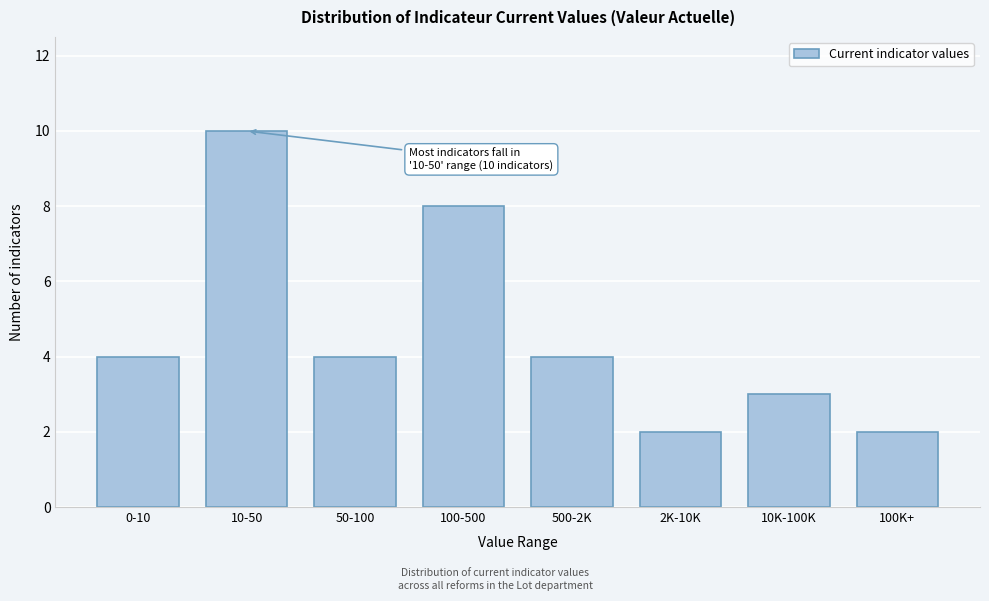

Reading left to right, list all the values displayed in this chart.

4	10	4	8	4	2	3	2